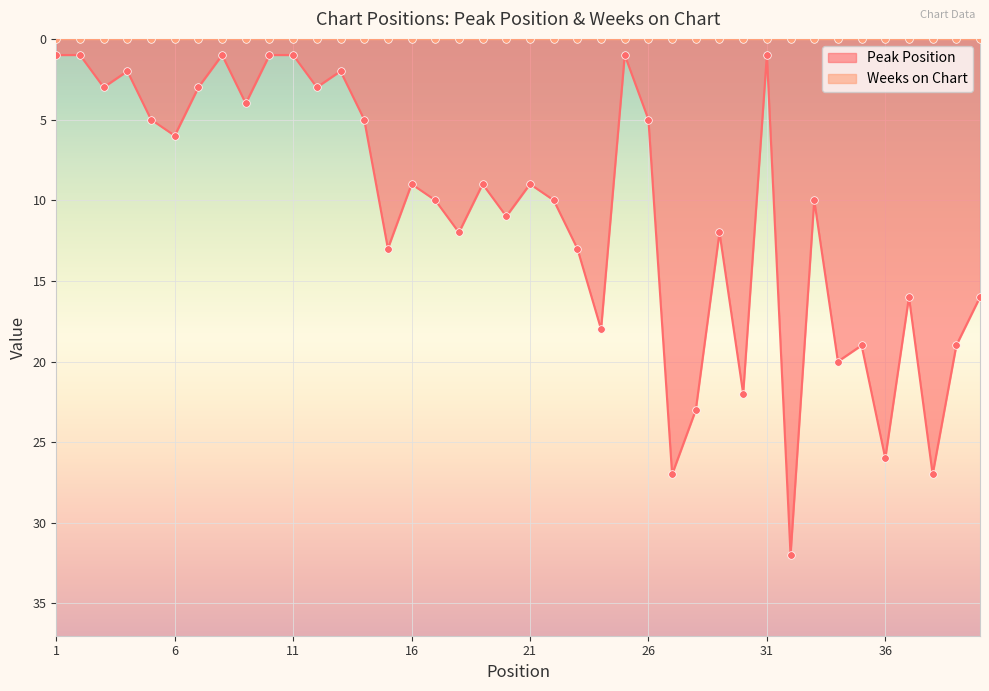

What is the change in value from 8 to 37?

+15